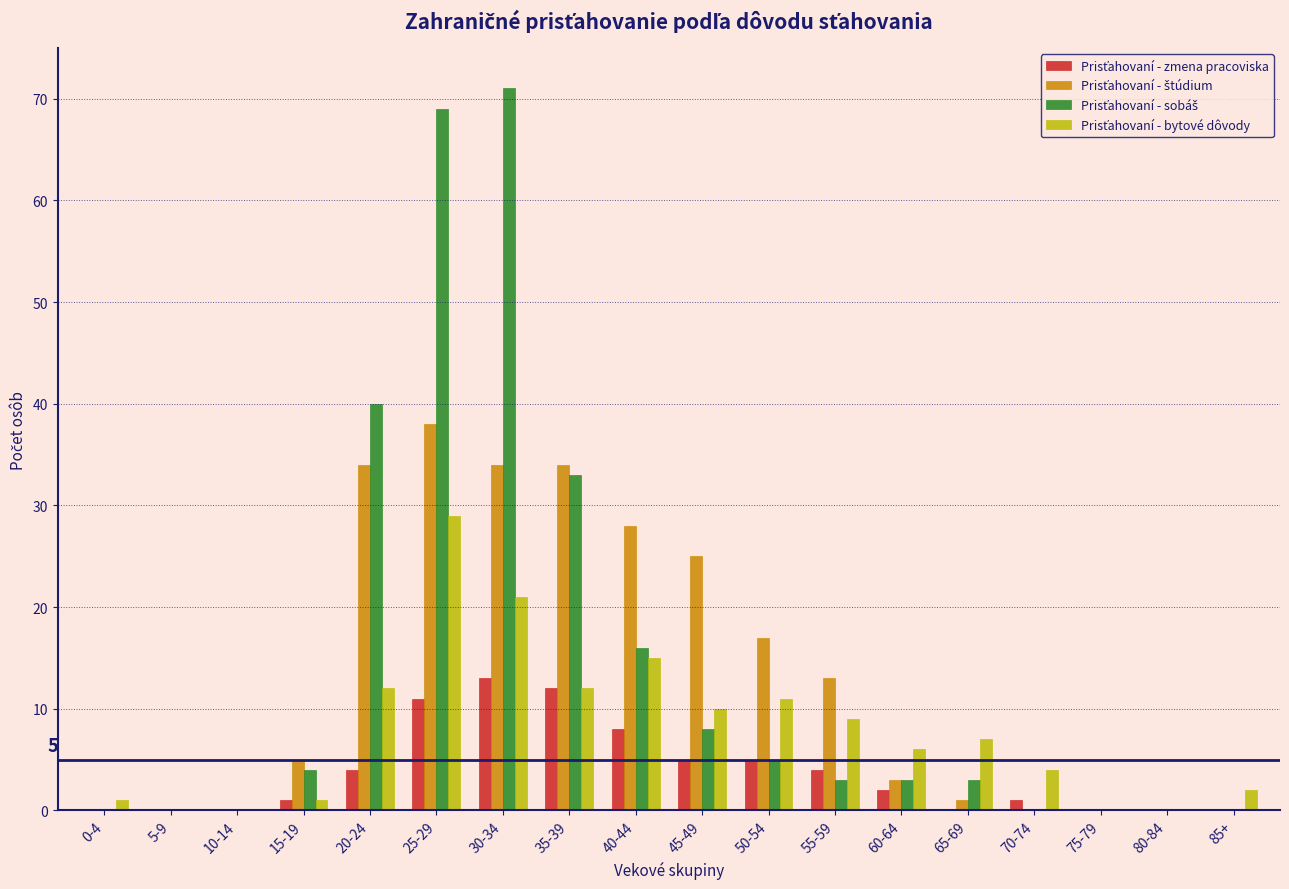

At which category is the sum across all series the highest?

25-29